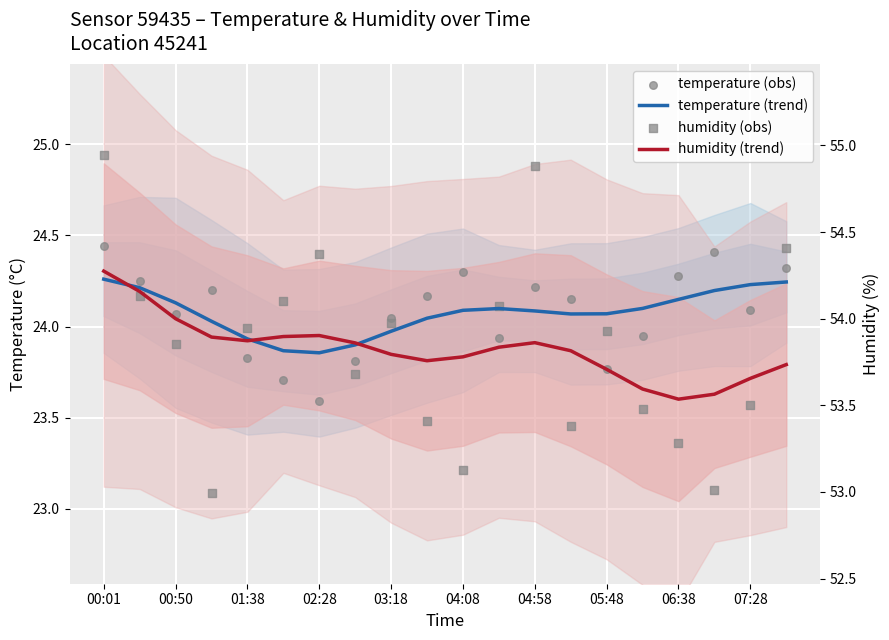

Which series has the largest Y range (max minus min)?

humidity (obs)